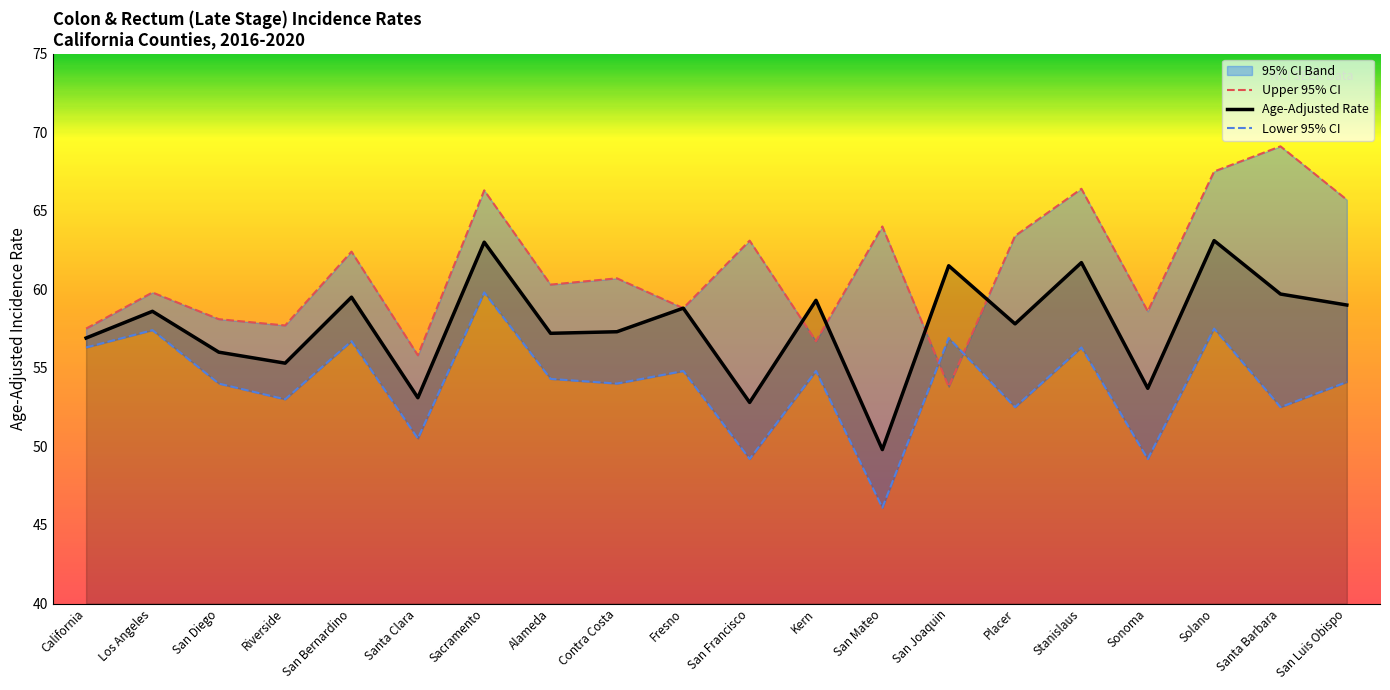

Reading left to right, list all the values displayed in this chart.

Upper 95% CI: California=57.5	Los Angeles=59.8	San Diego=58.1	Riverside=57.7	San Bernardino=62.4	Santa Clara=55.8	Sacramento=66.3	Alameda=60.3	Contra Costa=60.7	Fresno=58.8	San Francisco=63.1	Kern=56.7	San Mateo=64.0	San Joaquin=53.8	Placer=63.4	Stanislaus=66.4	Sonoma=58.6	Solano=67.5	Santa Barbara=69.1	San Luis Obispo=65.7
Age-Adjusted Rate: California=56.9	Los Angeles=58.6	San Diego=56.0	Riverside=55.3	San Bernardino=59.5	Santa Clara=53.1	Sacramento=63.0	Alameda=57.2	Contra Costa=57.3	Fresno=58.8	San Francisco=52.8	Kern=59.3	San Mateo=49.8	San Joaquin=61.5	Placer=57.8	Stanislaus=61.7	Sonoma=53.7	Solano=63.1	Santa Barbara=59.7	San Luis Obispo=59.0
Lower 95% CI: California=56.3	Los Angeles=57.4	San Diego=54.0	Riverside=53.0	San Bernardino=56.7	Santa Clara=50.5	Sacramento=59.8	Alameda=54.3	Contra Costa=54.0	Fresno=54.8	San Francisco=49.2	Kern=54.8	San Mateo=46.1	San Joaquin=56.9	Placer=52.5	Stanislaus=56.3	Sonoma=49.2	Solano=57.5	Santa Barbara=52.5	San Luis Obispo=54.1